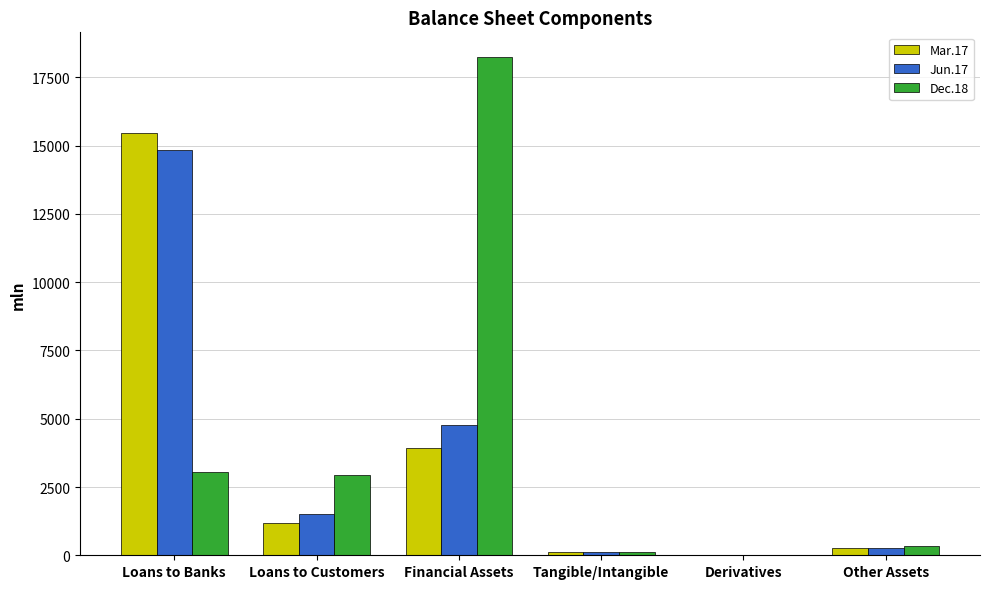

Reading left to right, what are all the values shown in this chart?

Mar.17: 15461.8	1166.2	3912.2	111.7	12.4	262.3
Jun.17: 14827.1	1503.9	4770.1	113.0	15.4	283.8
Dec.18: 3058.9	2955.1	18238.1	114.9	8.2	357.5